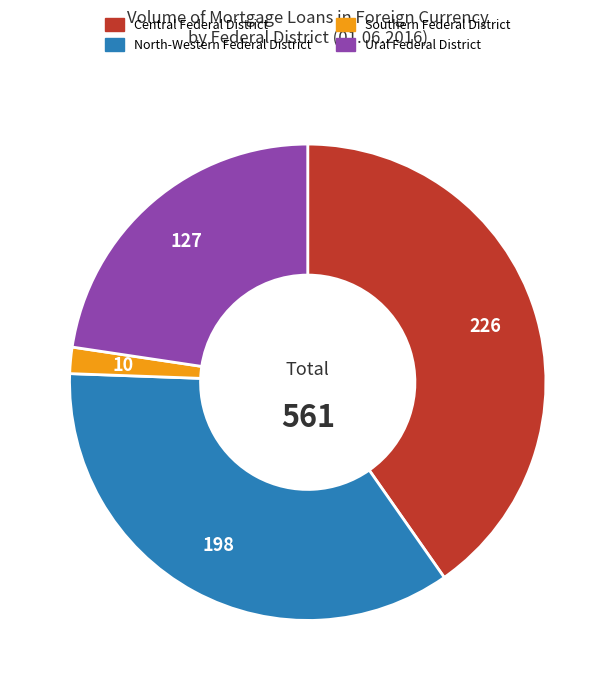

What is the ratio of the value at Central Federal District to the value at Ural Federal District?

1.8